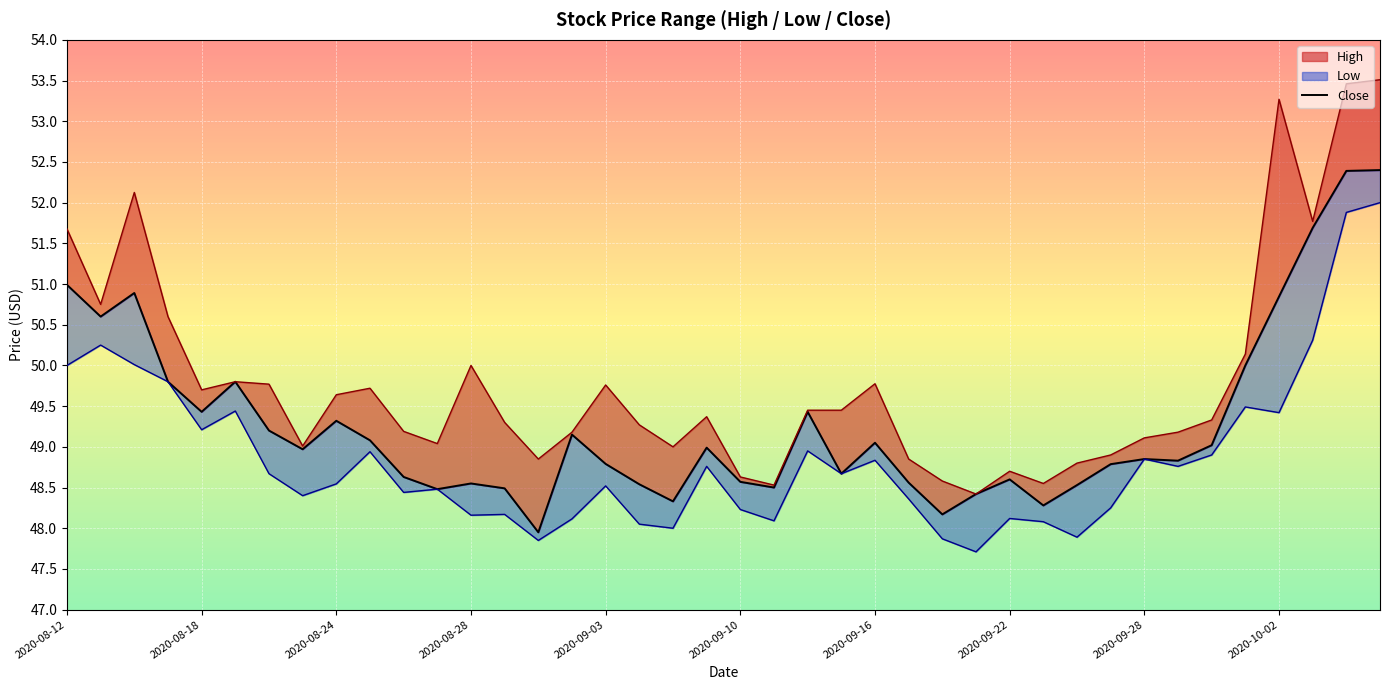

The Low series shows 48.8 at 2020-09-28. True or false?

True